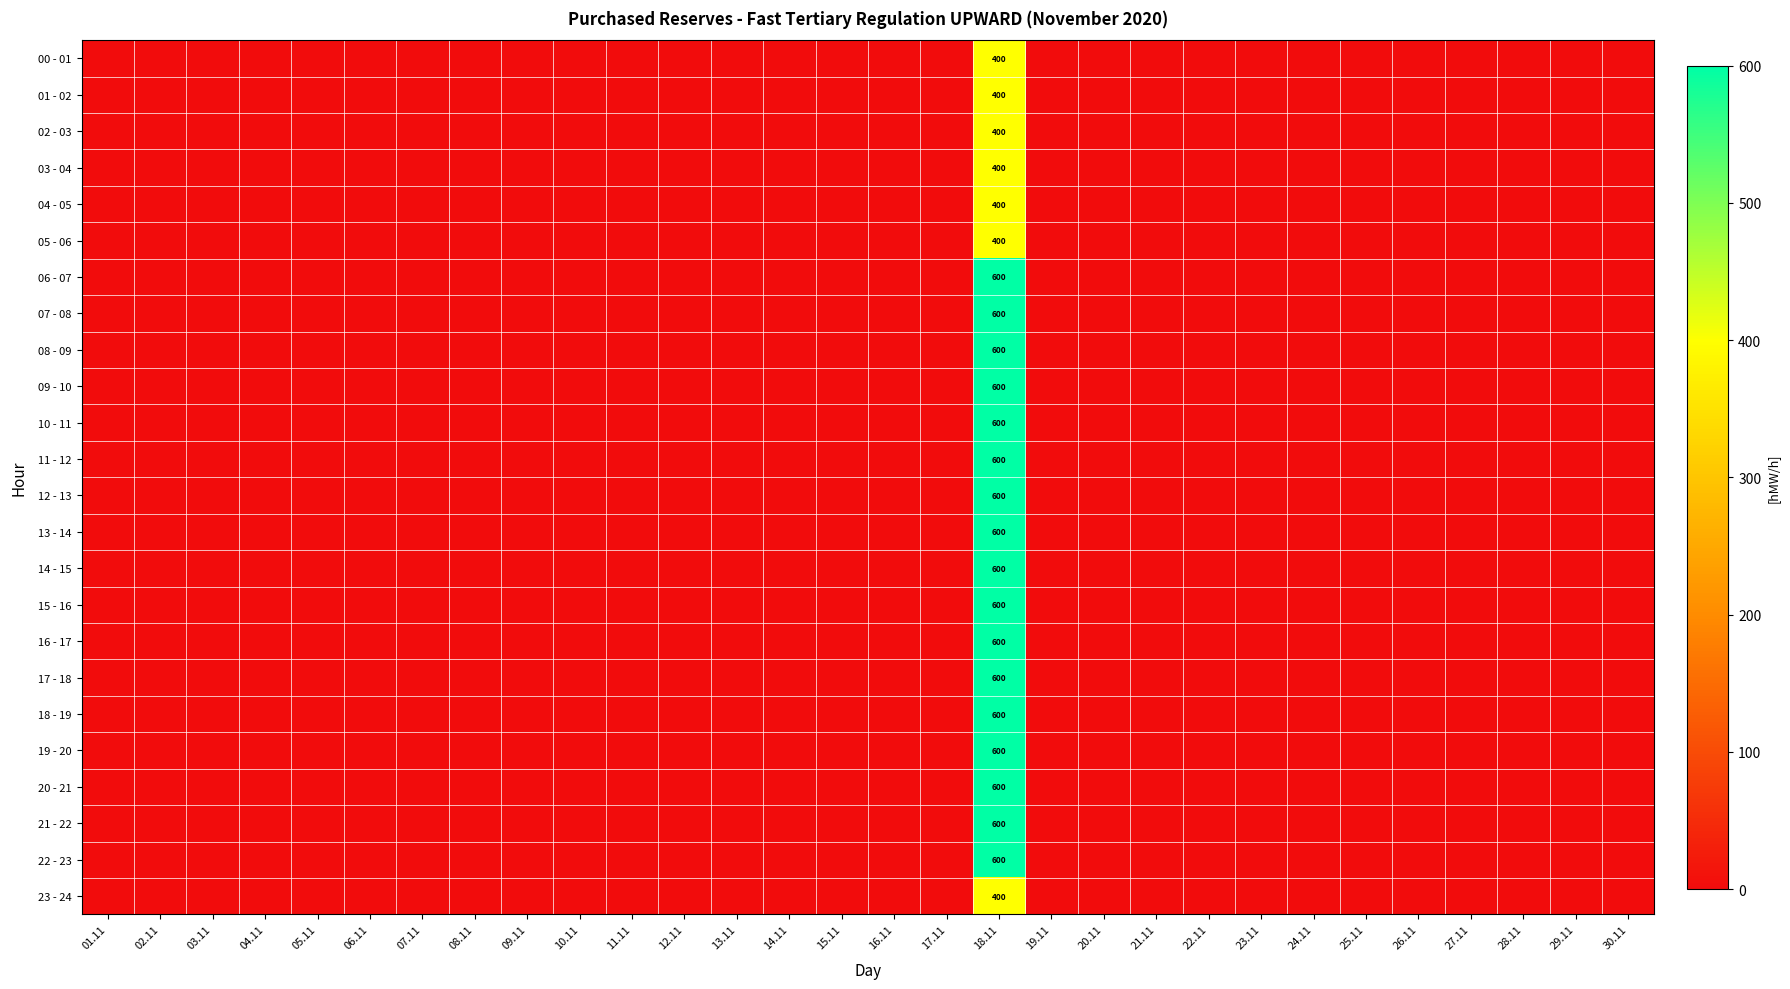

List the labels in order of 07 - 08 value, largest first.

18.11, 01.11, 02.11, 03.11, 04.11, 05.11, 06.11, 07.11, 08.11, 09.11, 10.11, 11.11, 12.11, 13.11, 14.11, 15.11, 16.11, 17.11, 19.11, 20.11, 21.11, 22.11, 23.11, 24.11, 25.11, 26.11, 27.11, 28.11, 29.11, 30.11